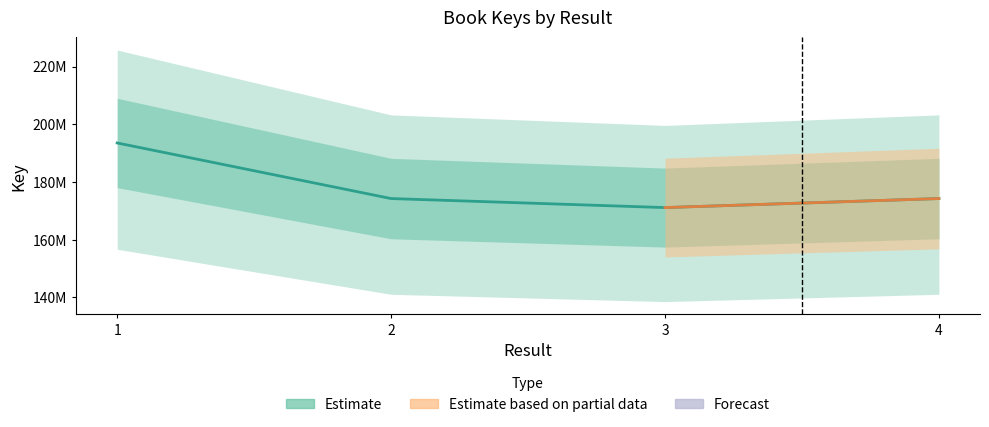

List the labels in order of value, largest first.

1, 2, 4, 3